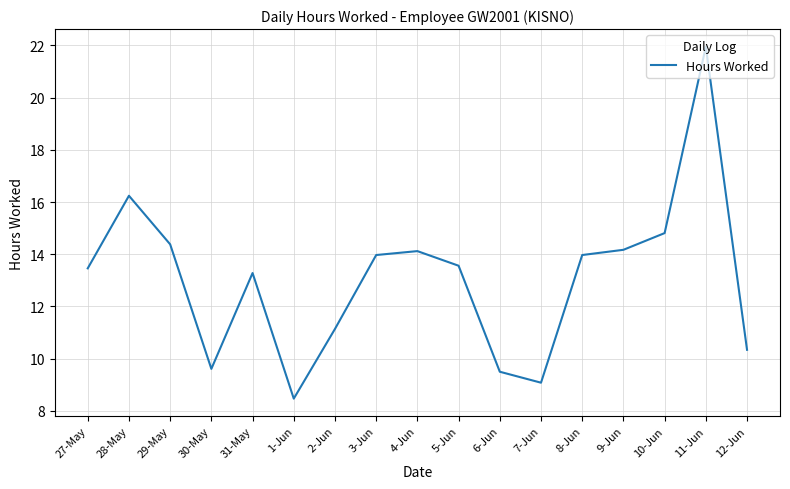

What is the change in value from 27-May to 12-Jun?

-3.1